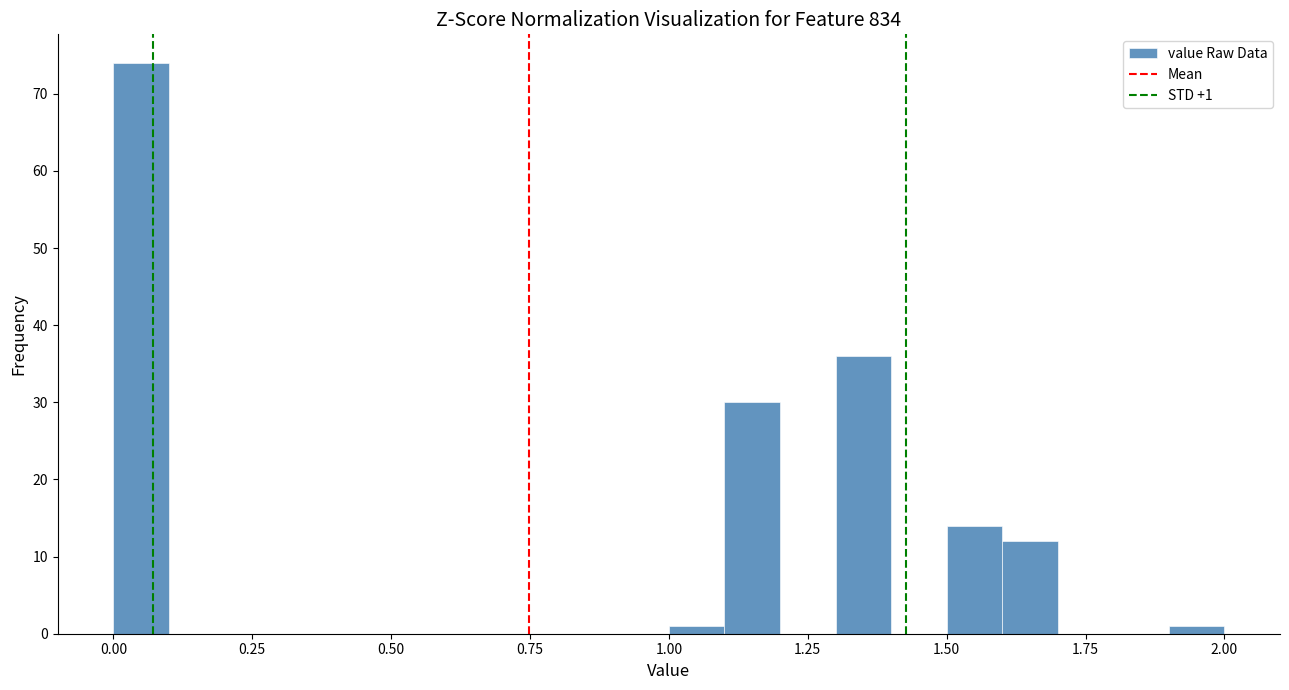

Around what value on the x-axis is the tallest bar? Give the approximate position of its centre, as read against the axis.

0.05